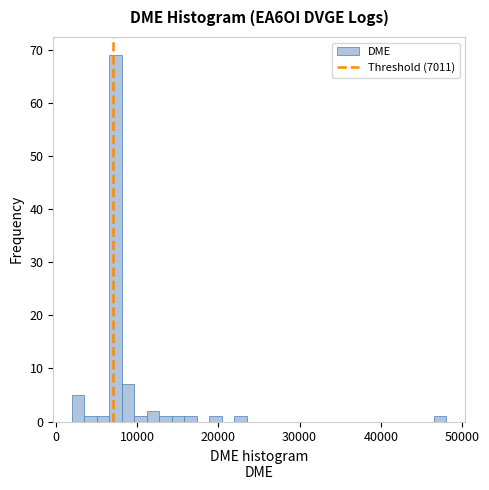

Read against the x-axis, roughly where is the centre of the tallest bar?

7000